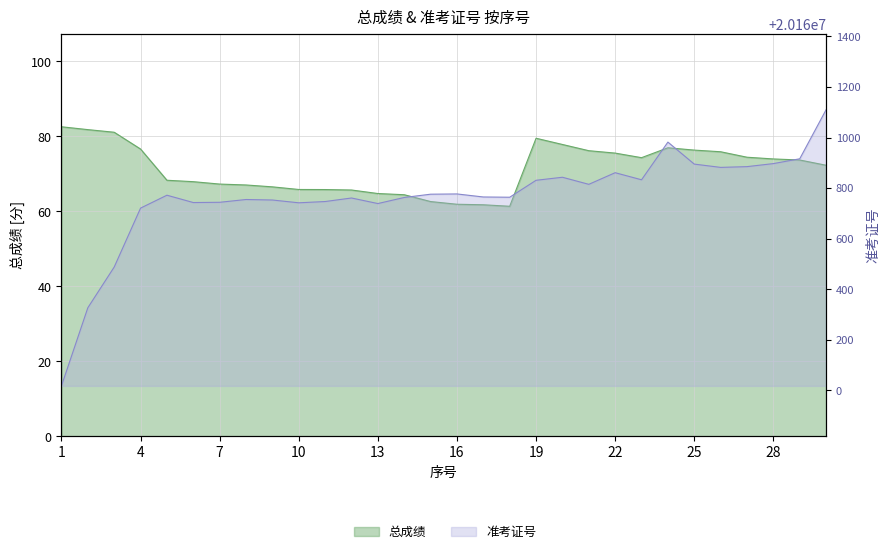

Count the number of categories in the chart.

30